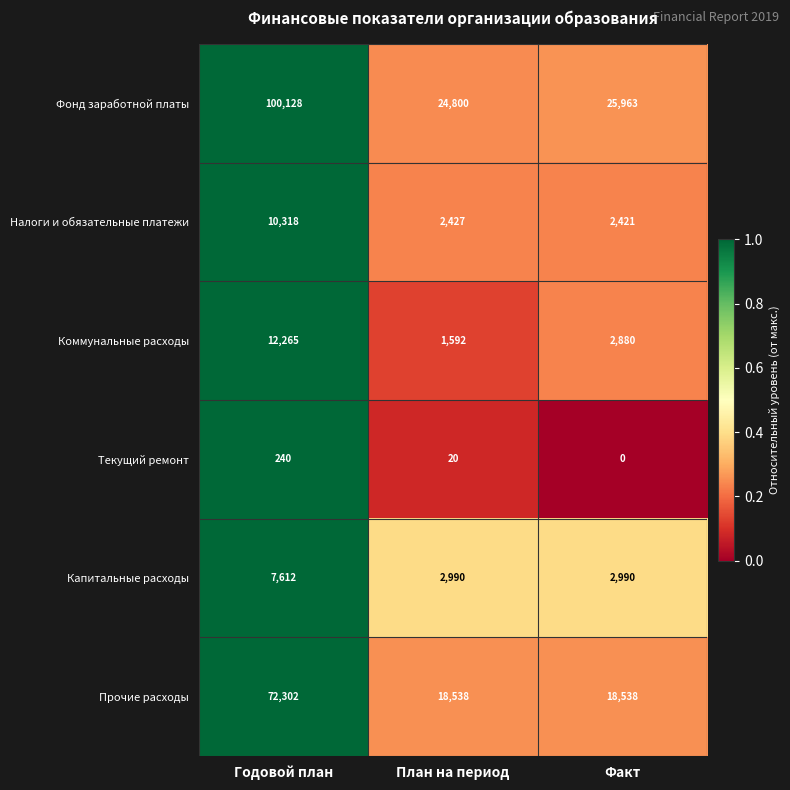

Count the number of categories in the chart.

3